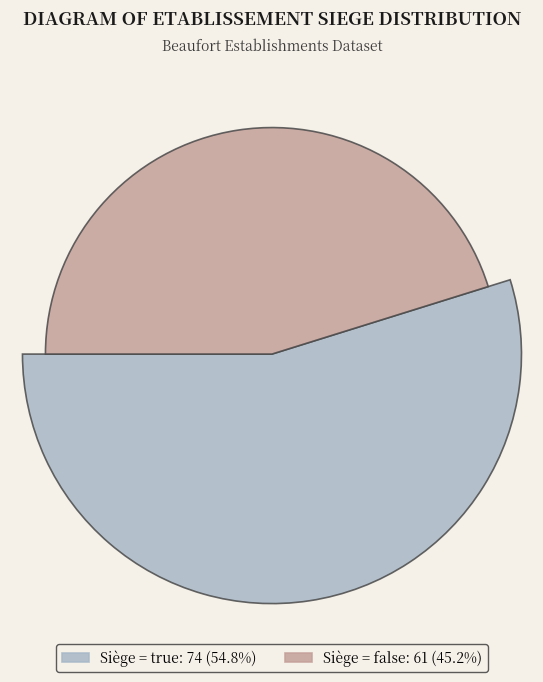

Which slice is the largest?

true